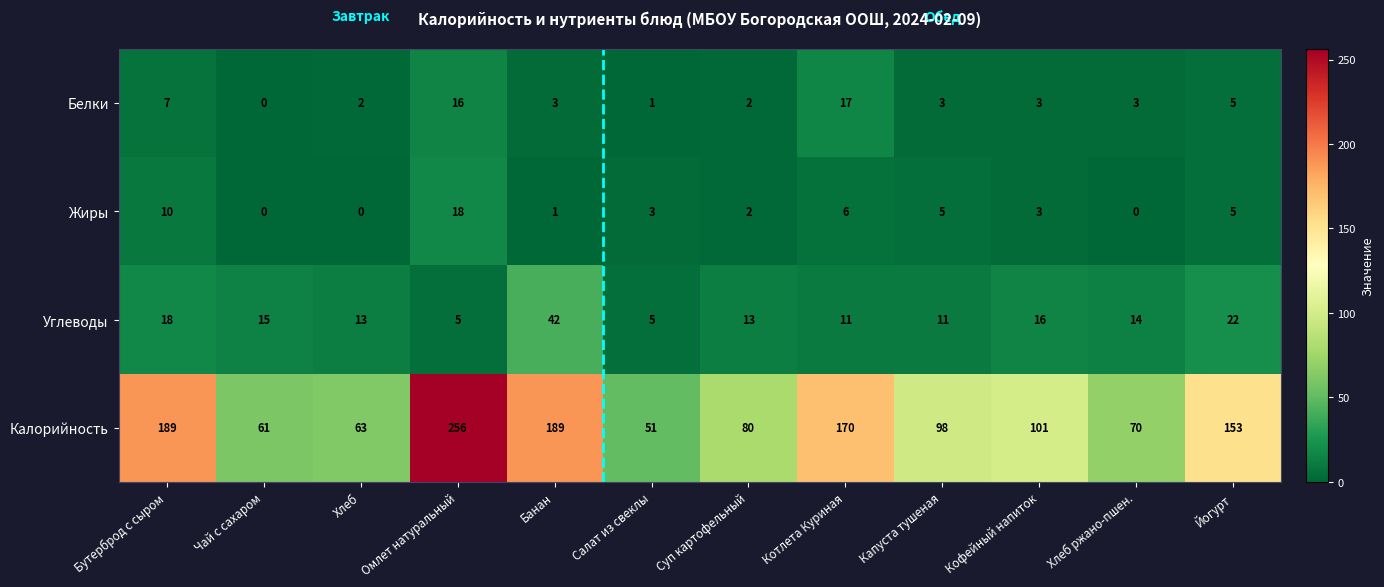

Which category has the highest value in the Жиры series?

Омлет натуральный